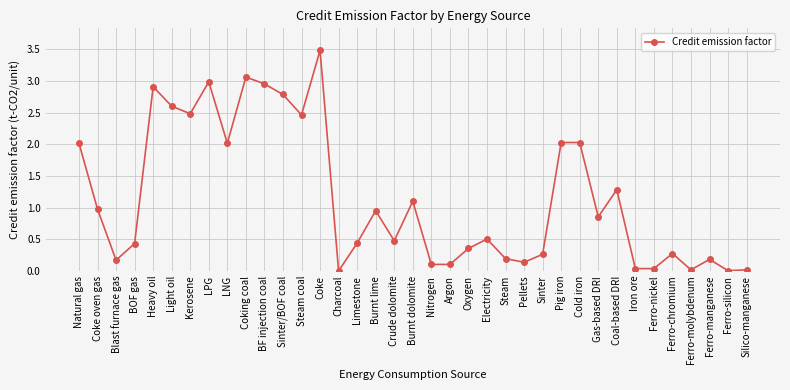

Is it true that the value at Coking coal is 1.5?

False